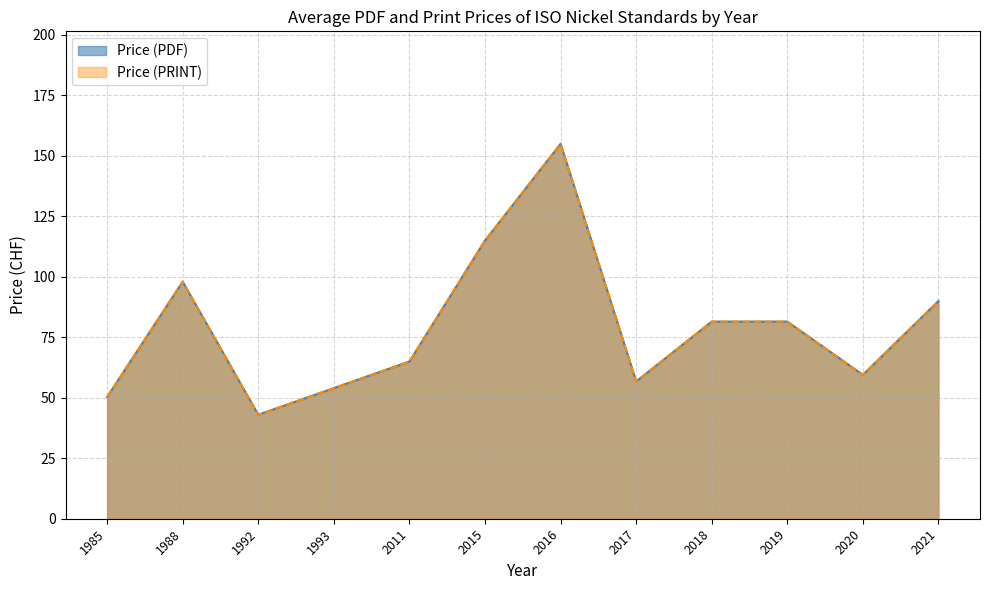

Which series has the largest total across all categories?

Price (PDF)